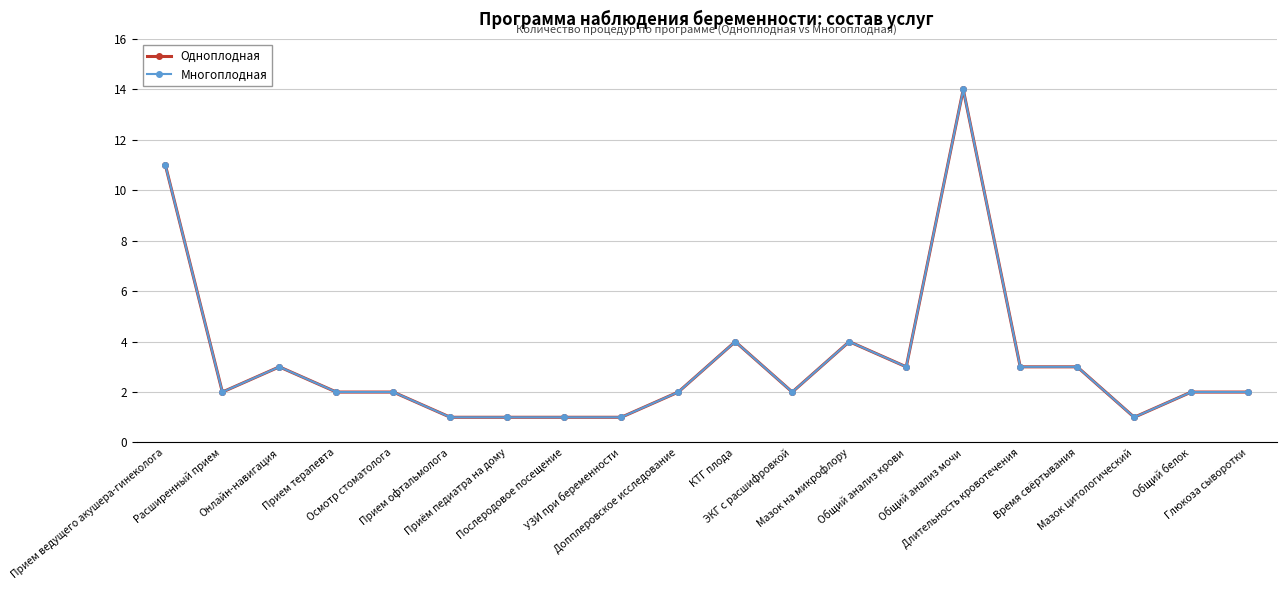

True or false: Одноплодная has a value of 2 at Осмотр стоматолога.

True